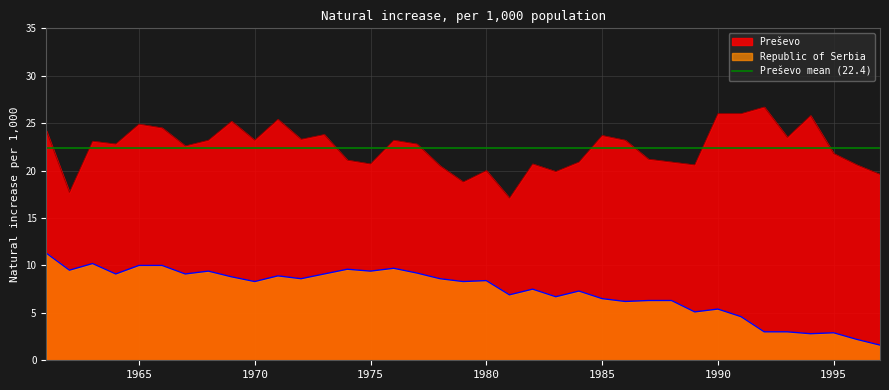

At how many categories does at least one series exceed 7?

37